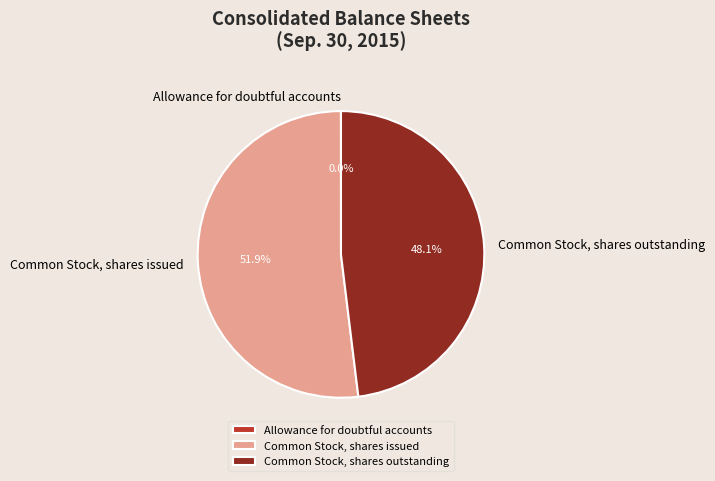

To the nearest percent, what portion does Common Stock, shares outstanding represent?

48%